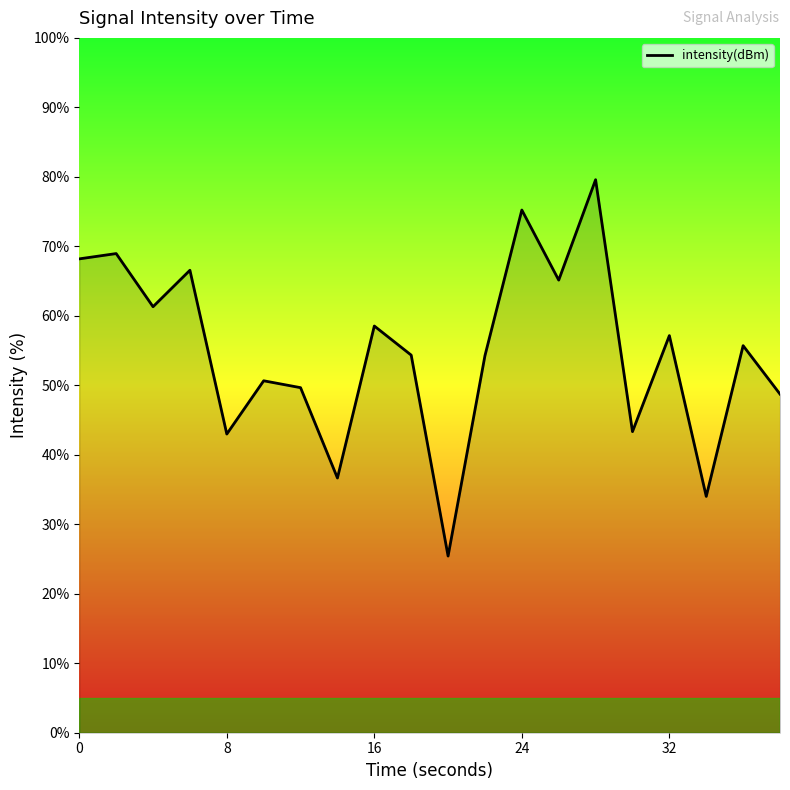

How many lines are shown in the chart?

1